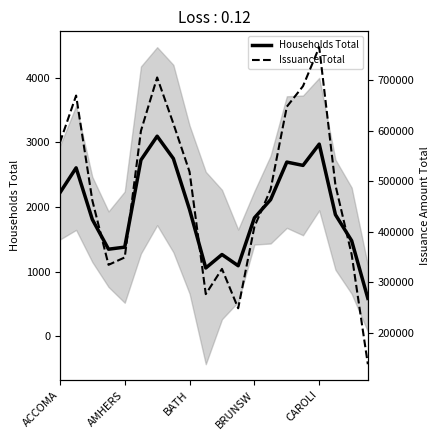

What is the minimum value shown in the chart?

589.0